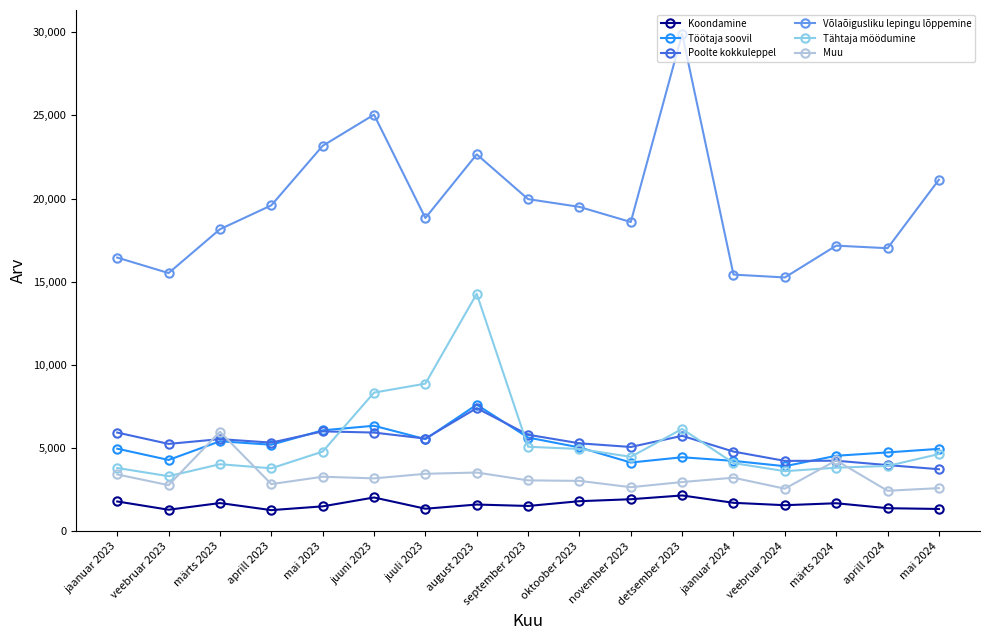

Does the chart have visible grid lines?

No